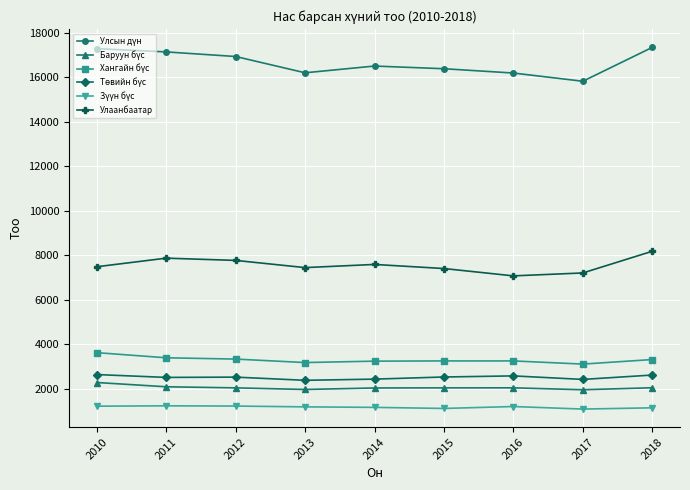

At how many categories does at least one series exceed 9766?

9